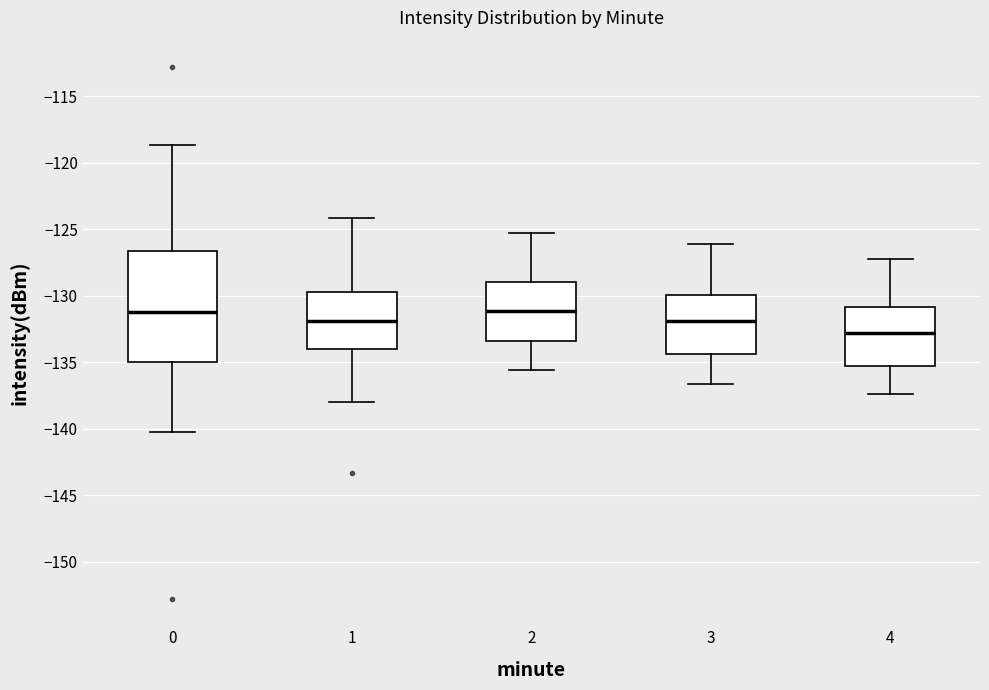

Comparing the boxes themselves (not the whiskers), which one is the tallest?

0